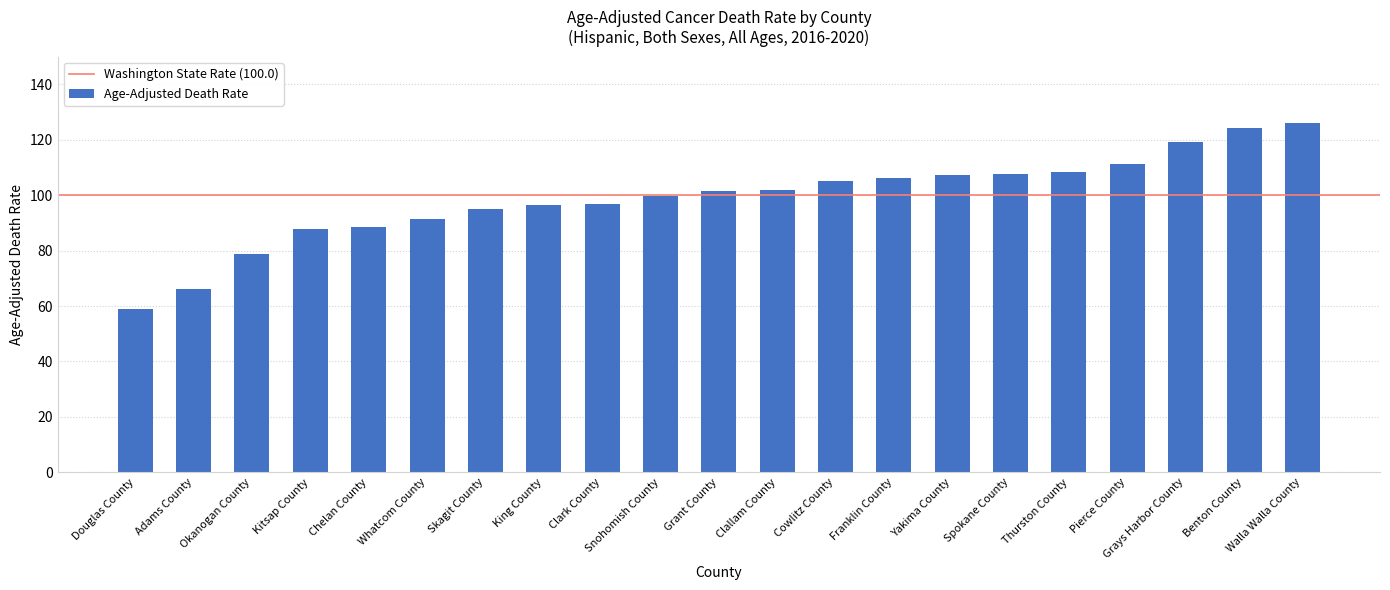

Does the chart contain stacked bars?

No